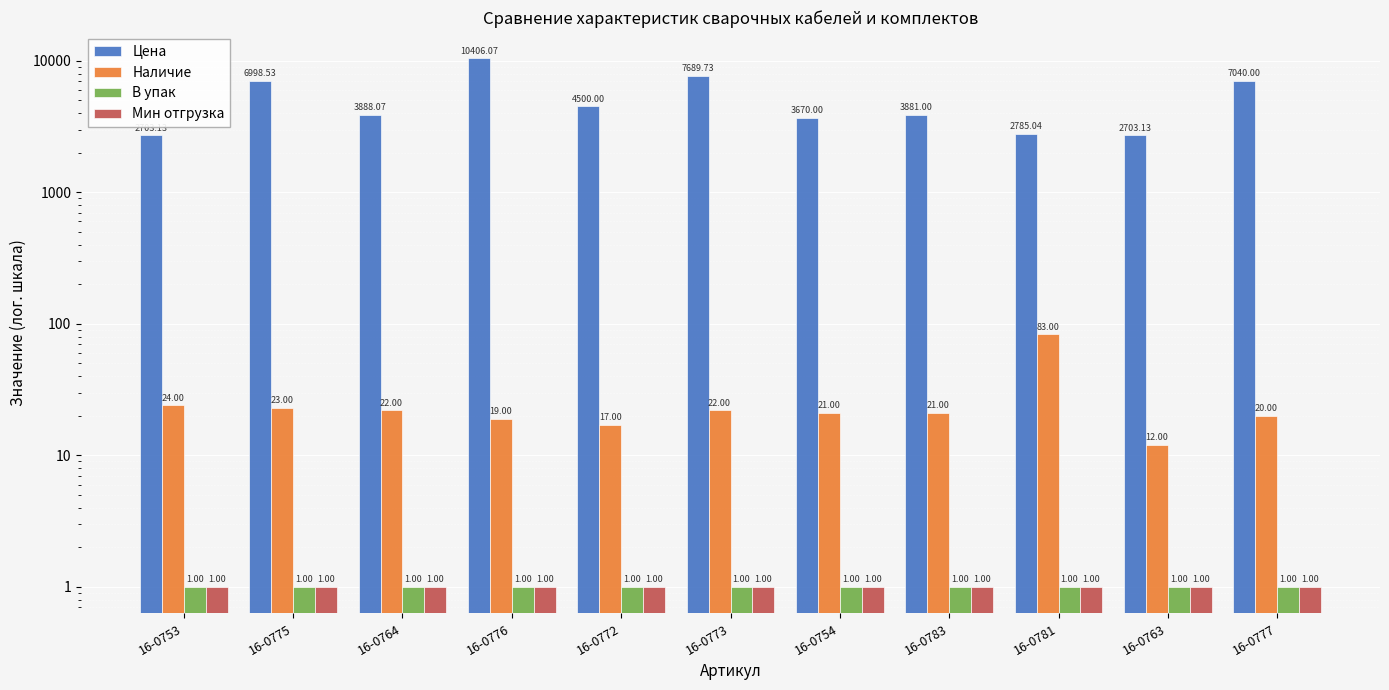

True or false: Наличие has a value of 17.0 at 16-0772.

True